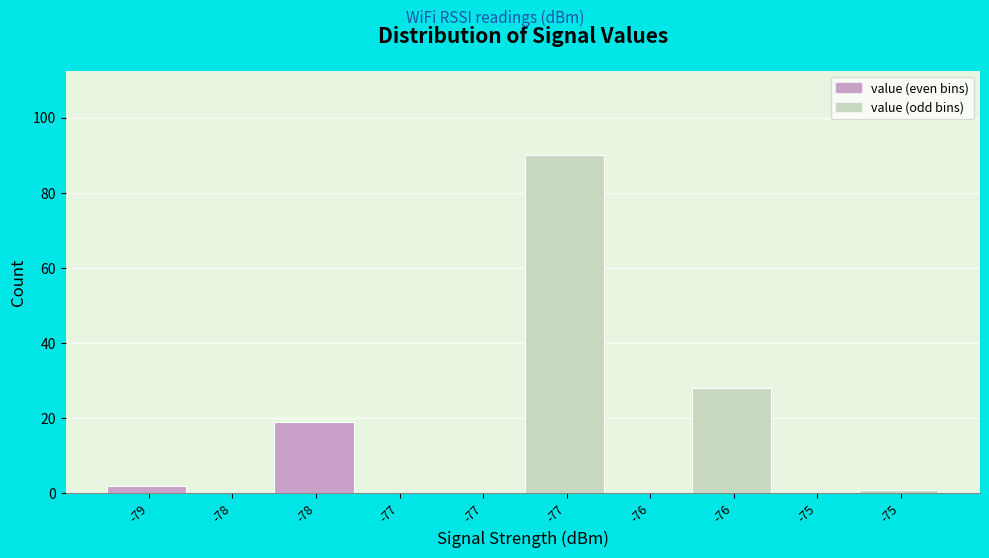

Count the number of data series in this chart.

1